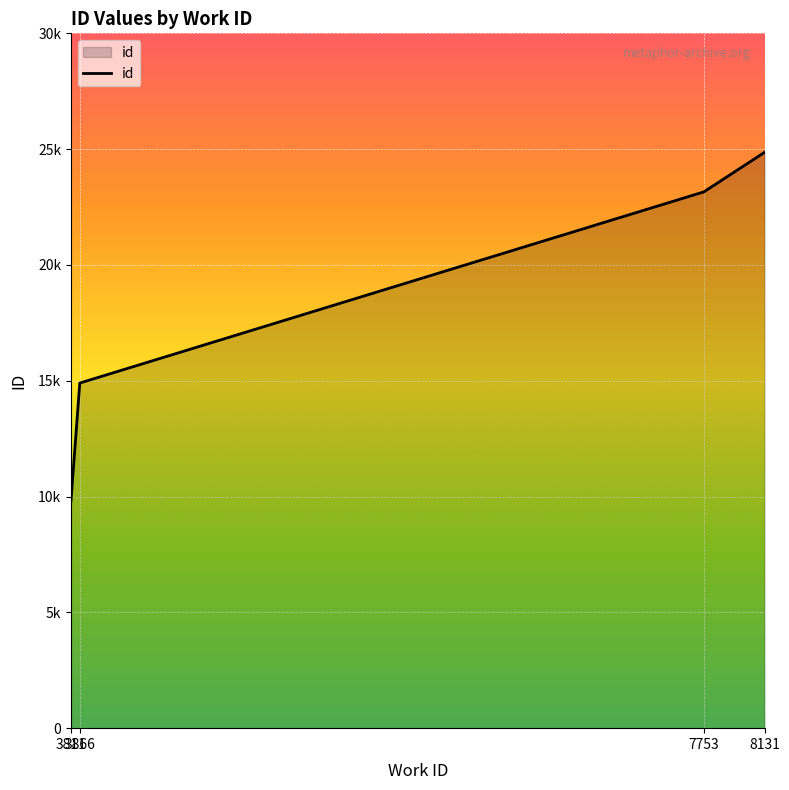

Rank the categories by value from lowest to highest.

3811, 3866, 7753, 8131